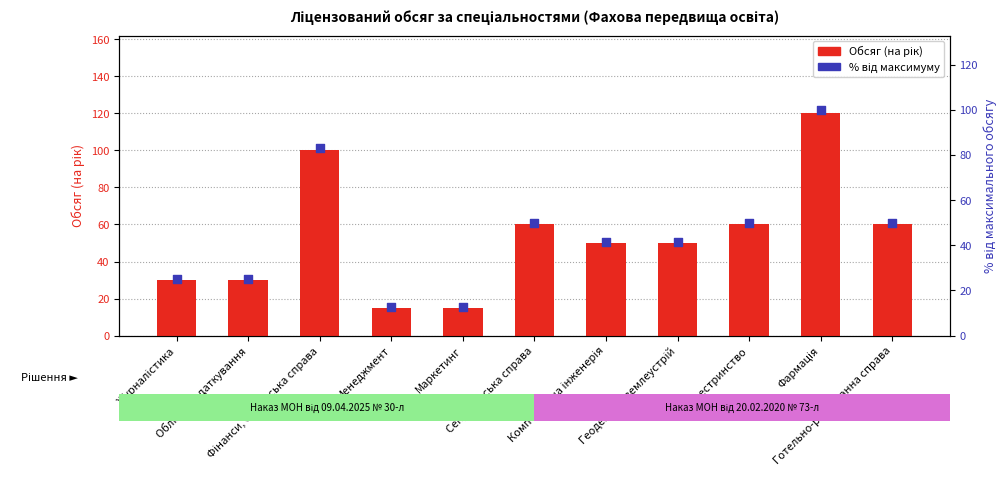

At which category is the sum across all series the highest?

Фармація